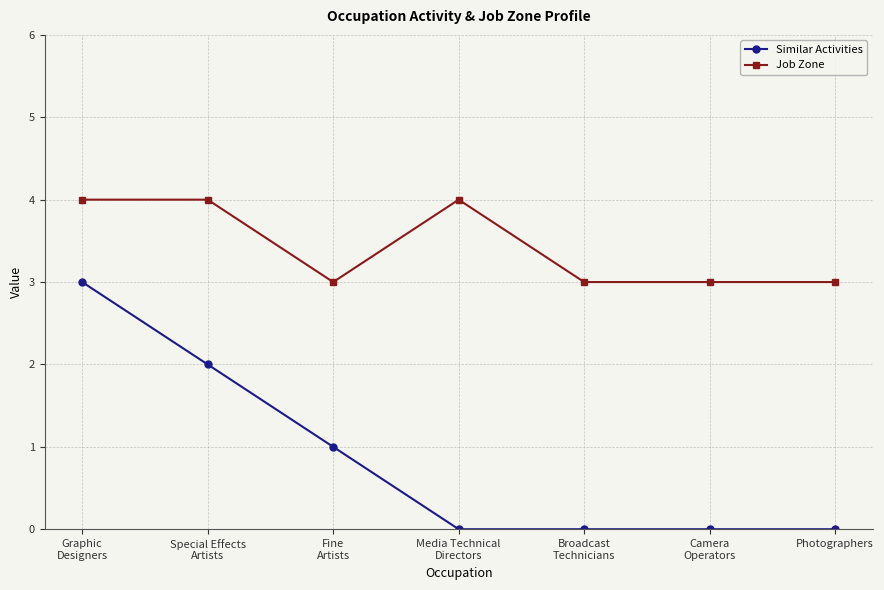

Is this an area chart (filled region under the line)?

No